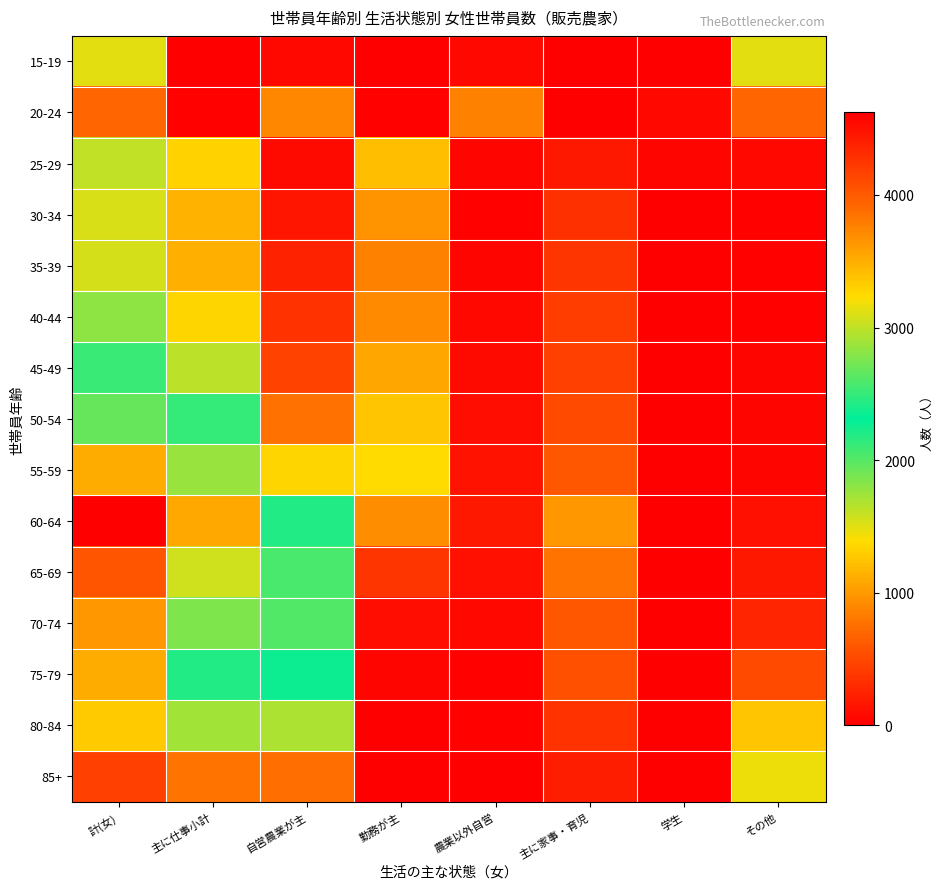

Which has a higher value, 農業以外自営 or 自営農業が主?

自営農業が主